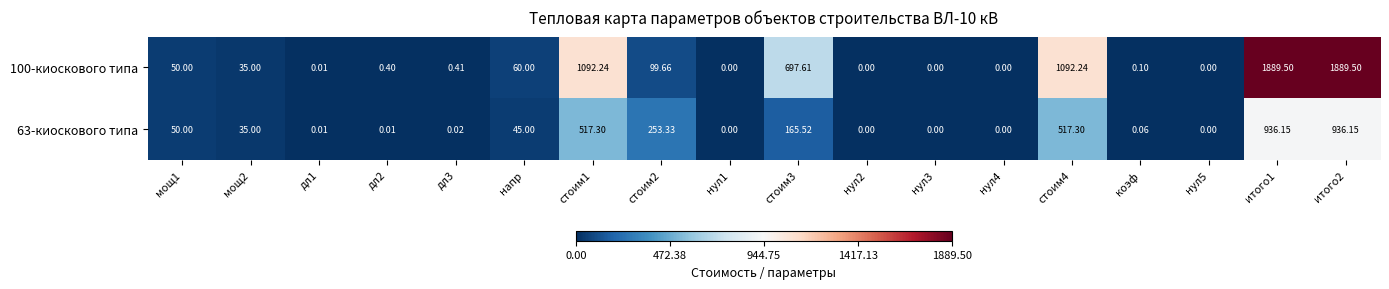

Which series has the widest spread of values?

100-киоскового типа